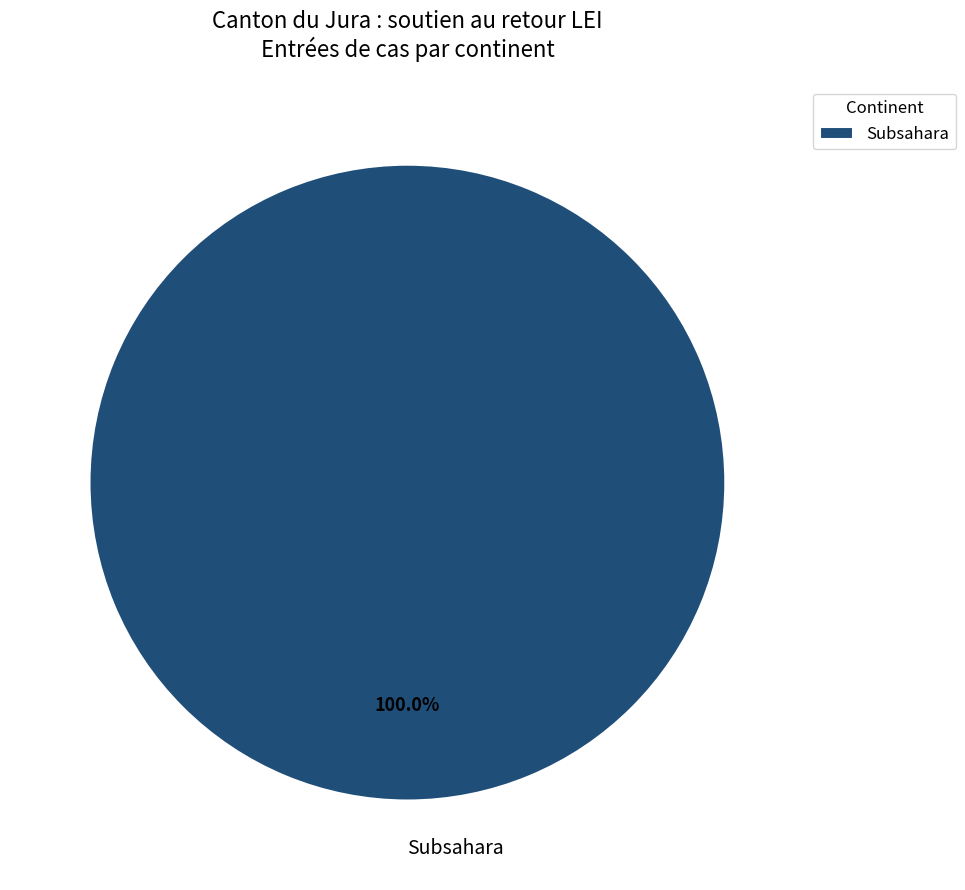

Is there any slice that represents more than half of the pie?

Yes